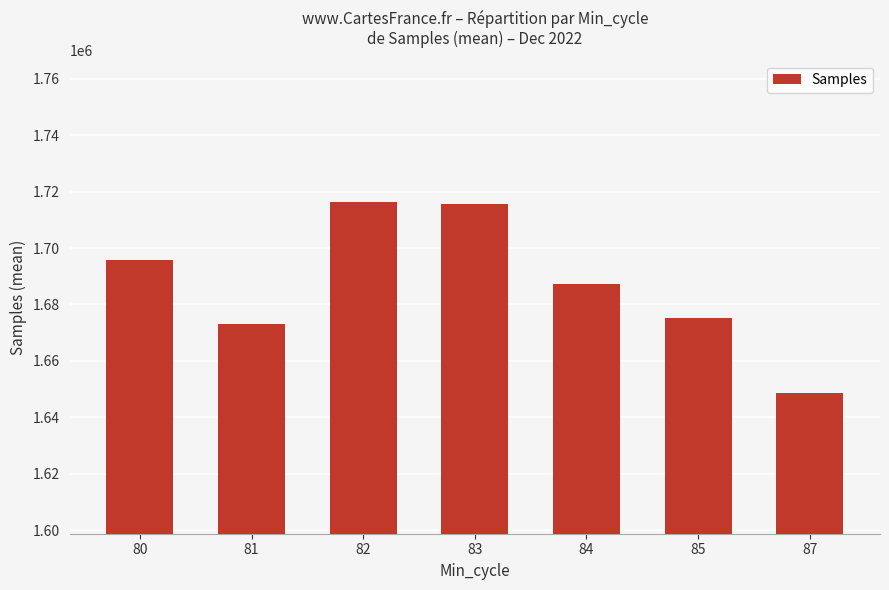

What is the sum of the values at 85 and 80?

3371189